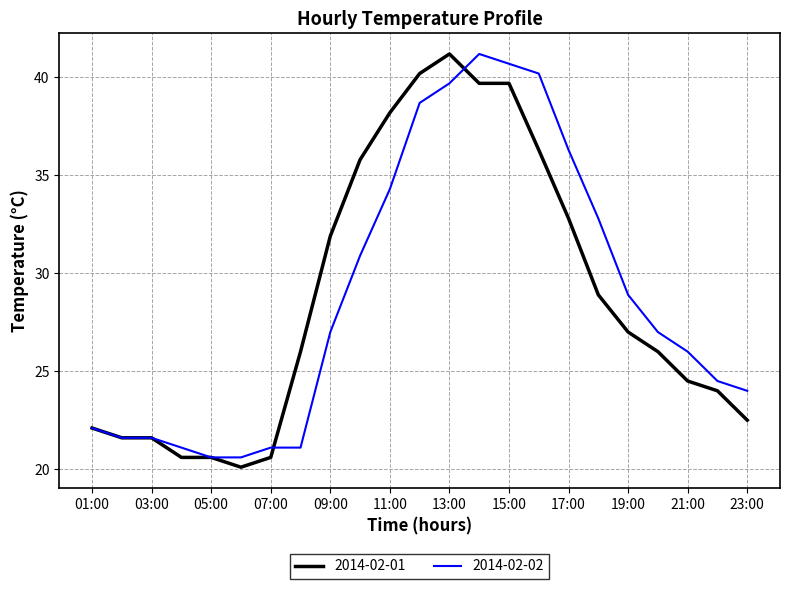

What is the difference between the maximum and minimum values in the 2014-02-01 series?

21.1